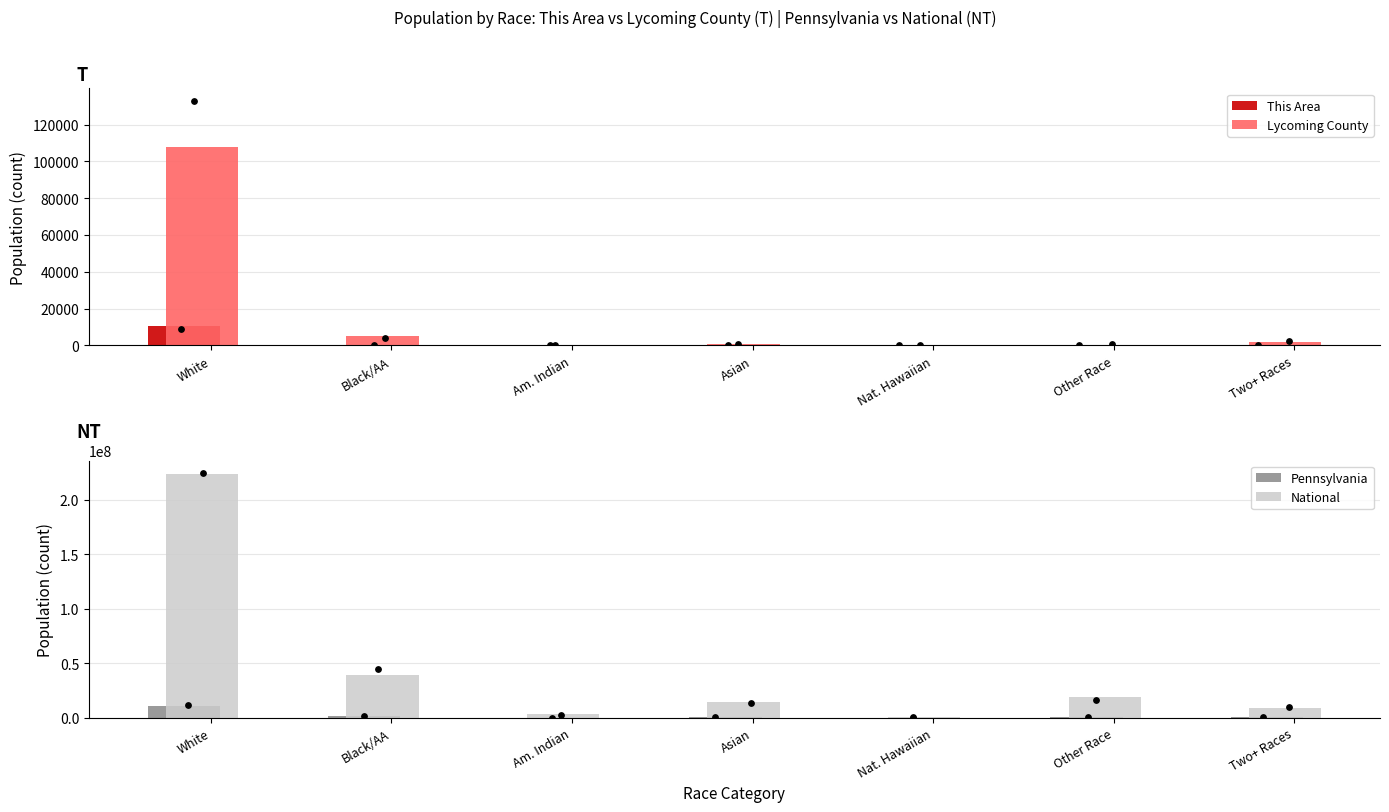

Is the value of National at White greater than the value of Pennsylvania at White?

Yes